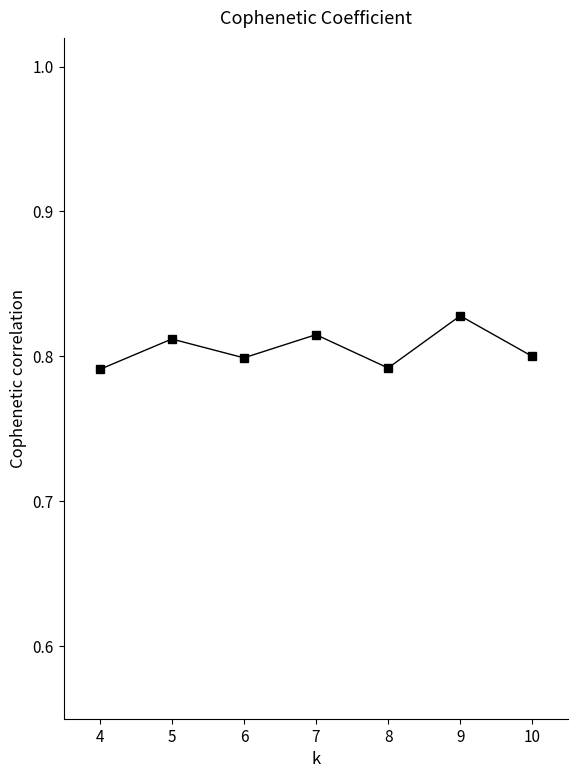

What is the sum of the values at 7 and 9?

1.6